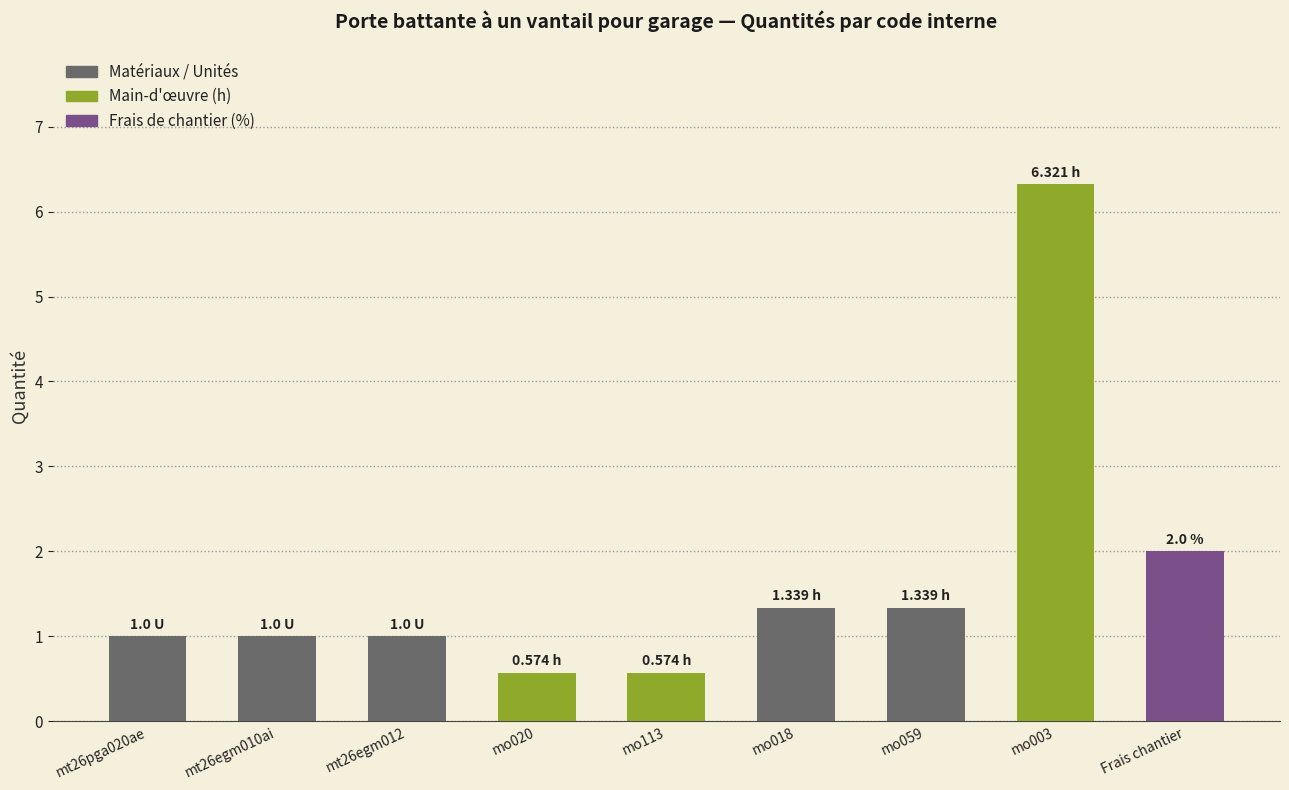

What is the change in value from mo059 to mo003?

+5.0